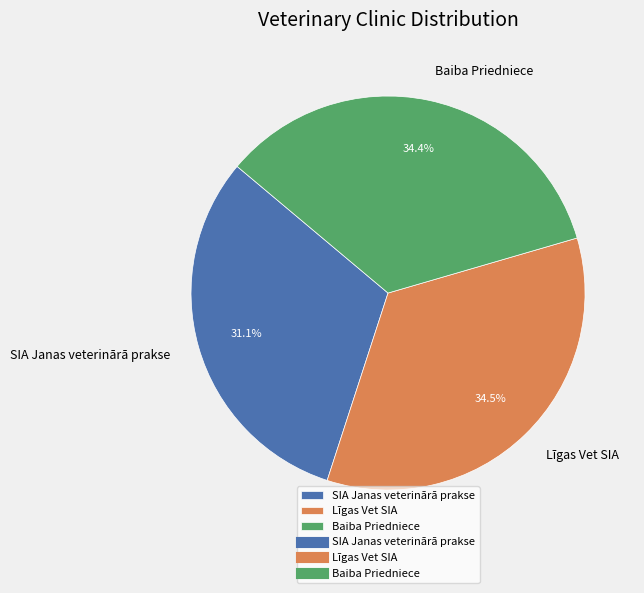

Is there any slice that represents more than half of the pie?

No